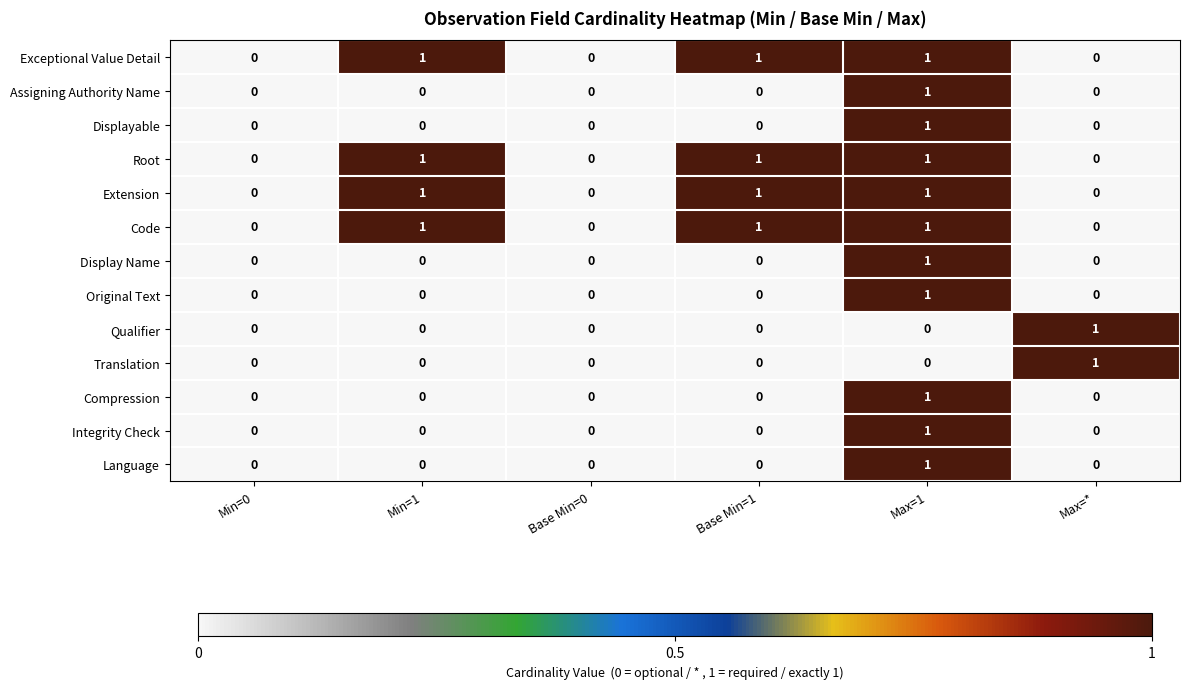

At which category is the sum across all series the highest?

Max=1